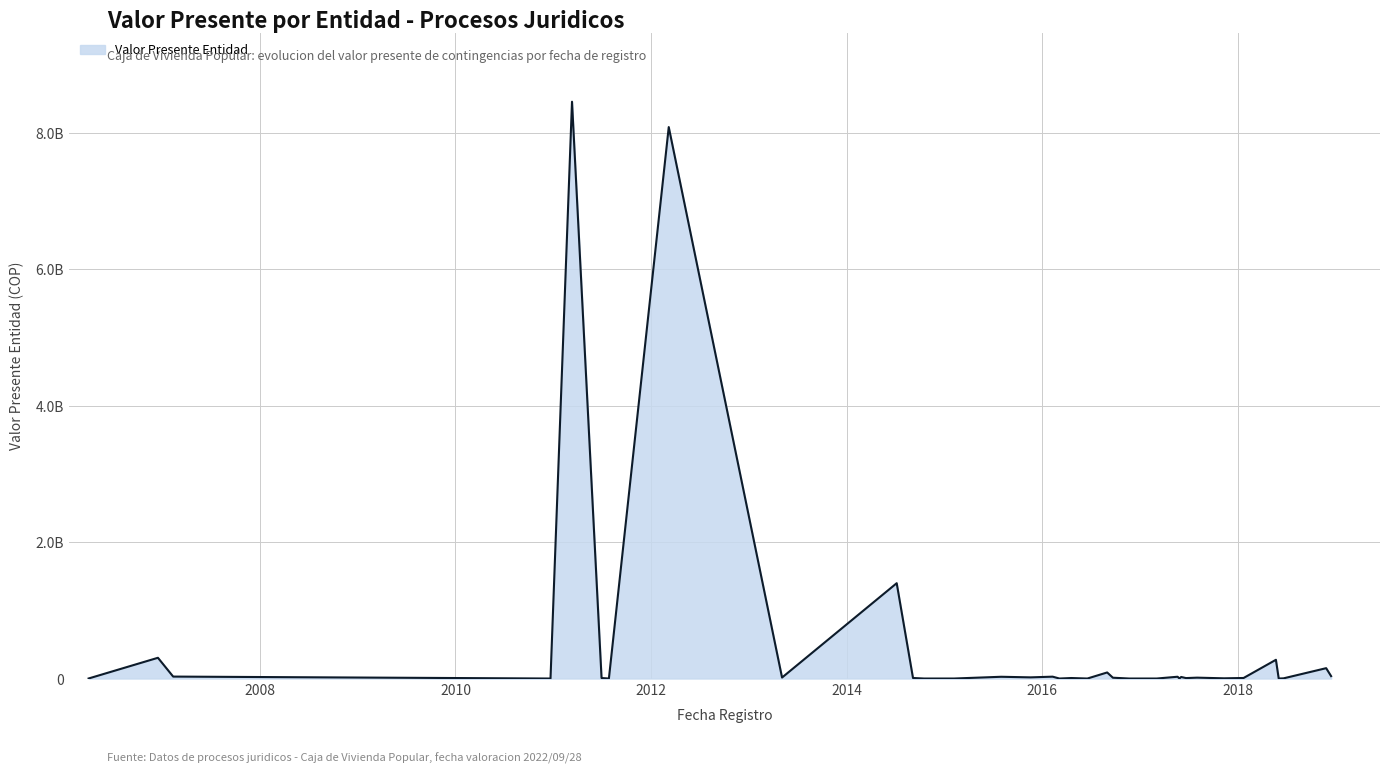

True or false: the data shows 5283179886 at 2014/10/16.

False